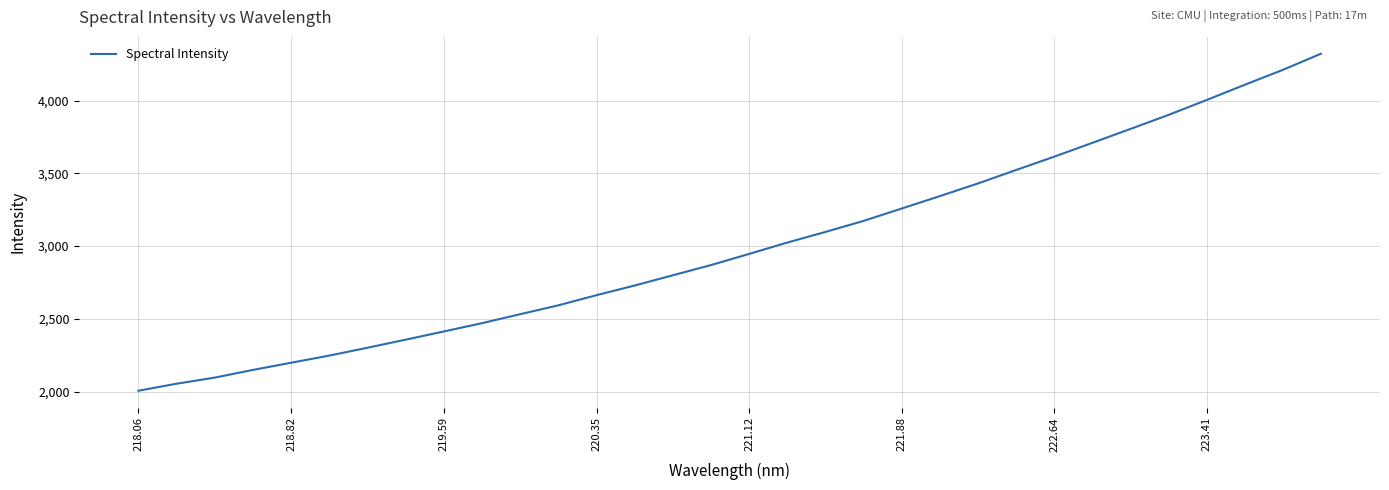

Does the chart have visible grid lines?

Yes